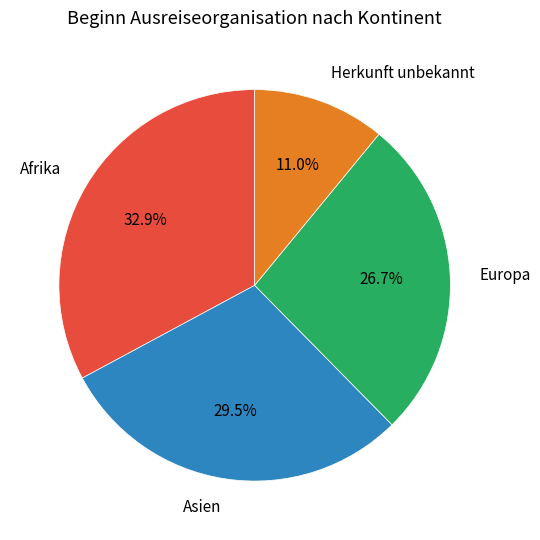

To the nearest percent, what is the average slice percentage?

25%